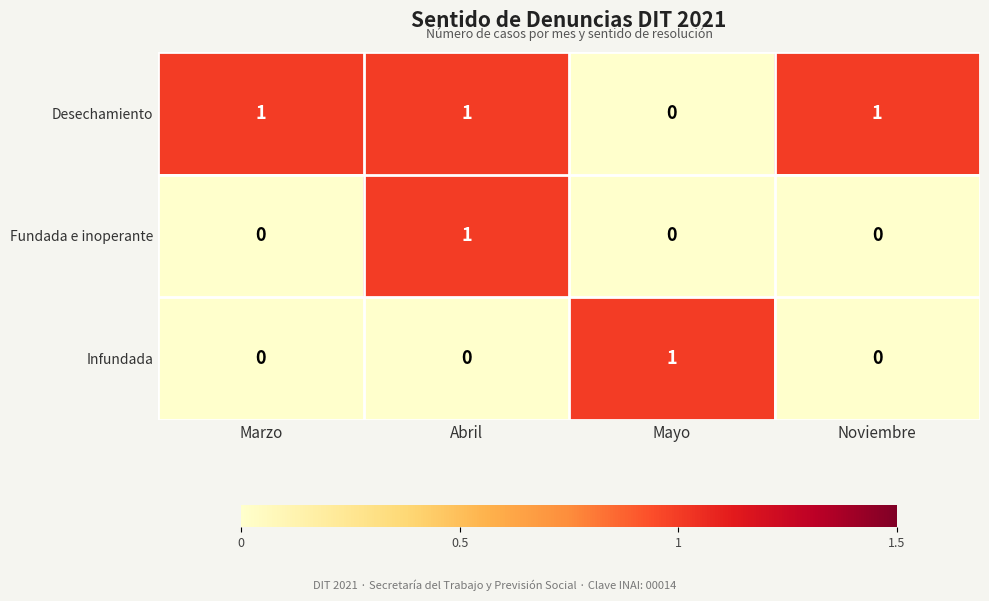

The value of Fundada e inoperante at Noviembre is 0. True or false?

True